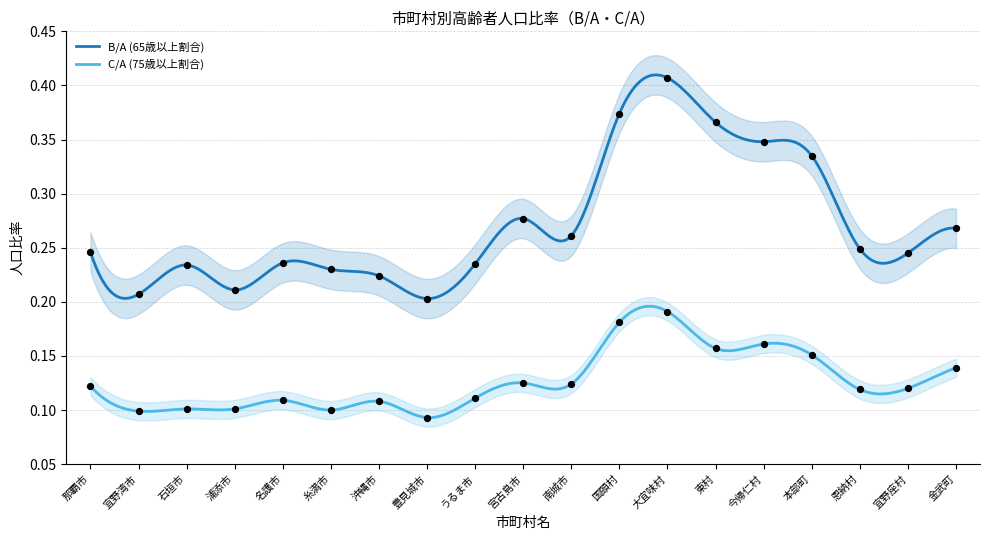

Which series has the largest total across all categories?

B/A (65歳以上割合)